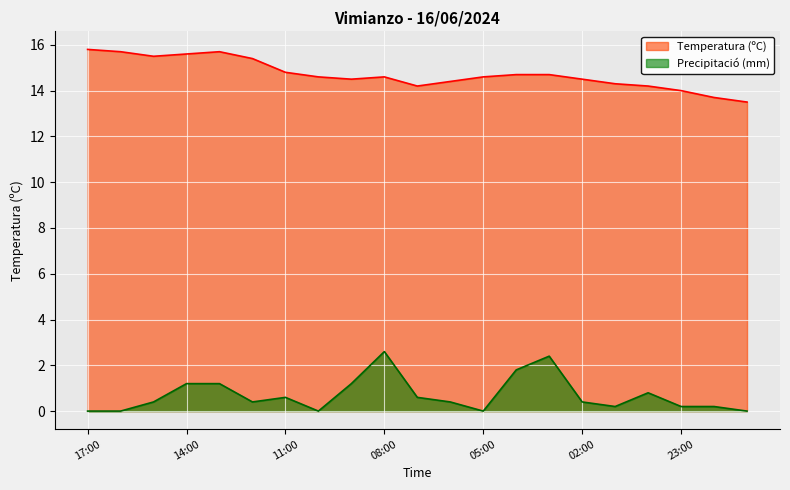

Which series has the largest total across all categories?

Temperatura (ºC)